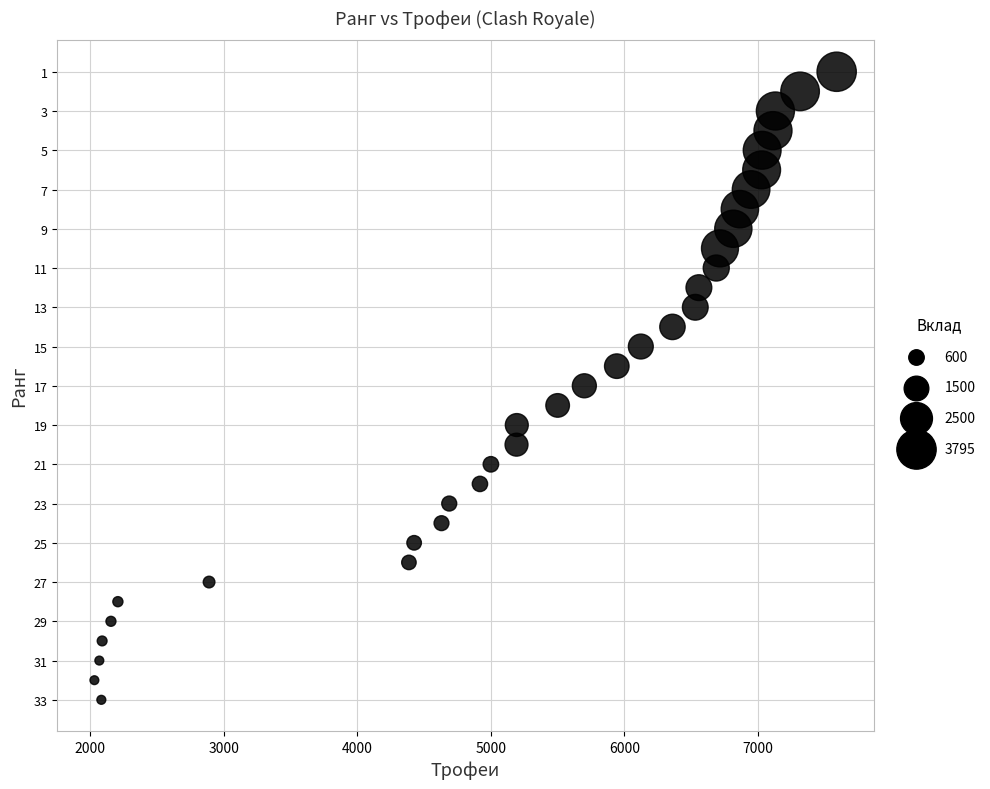

What is the range of X values (max minus min)?

5560